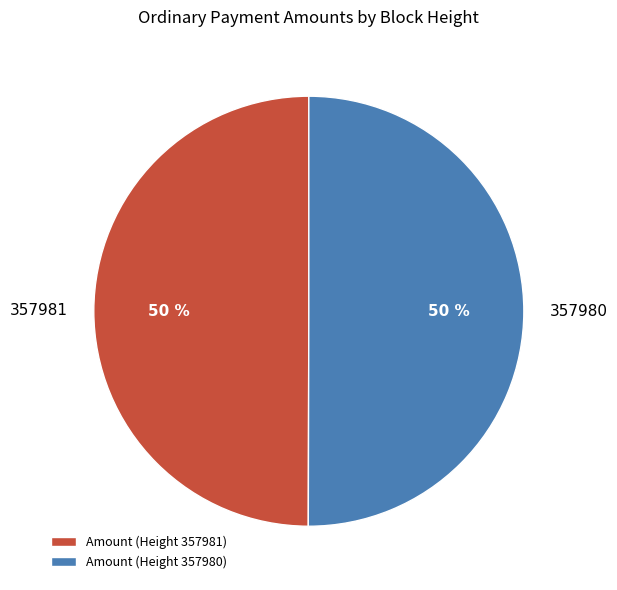

The Amount (Height 357980) slice represents 50% of the pie. True or false?

True